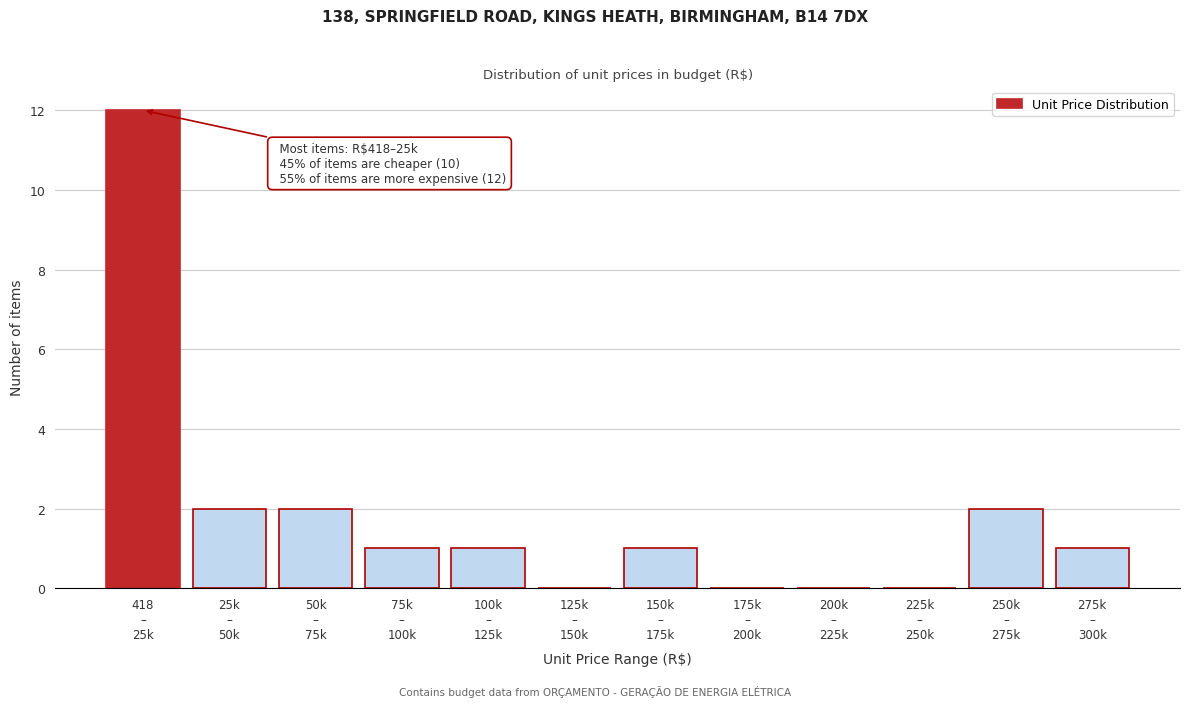

What is the sum of all values?

22